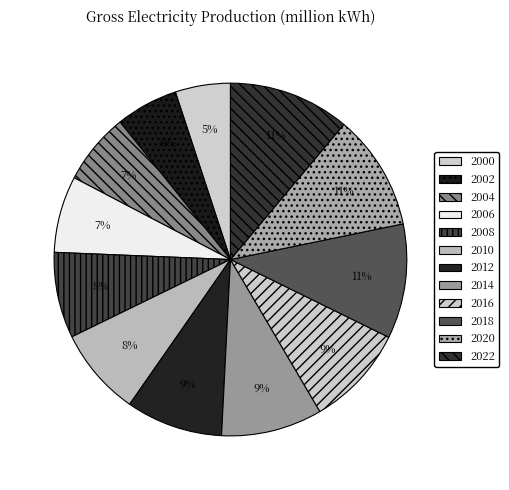

How many segments does this pie chart have?

12